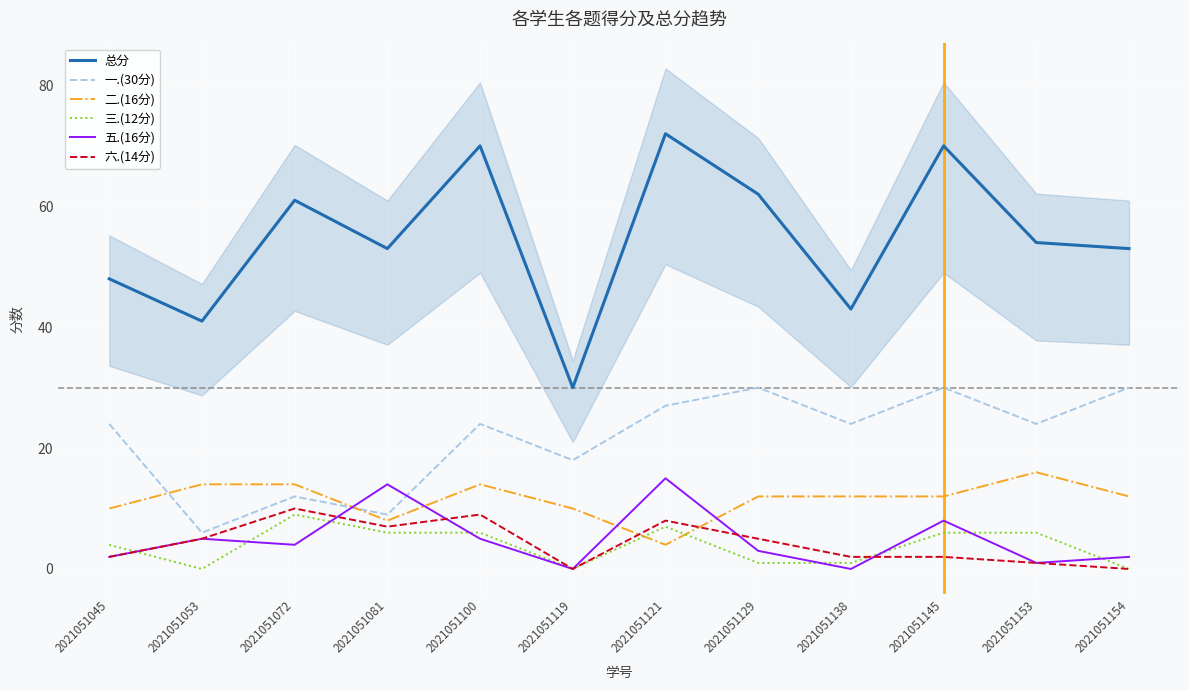

At how many categories does at least one series exceed 26?

12